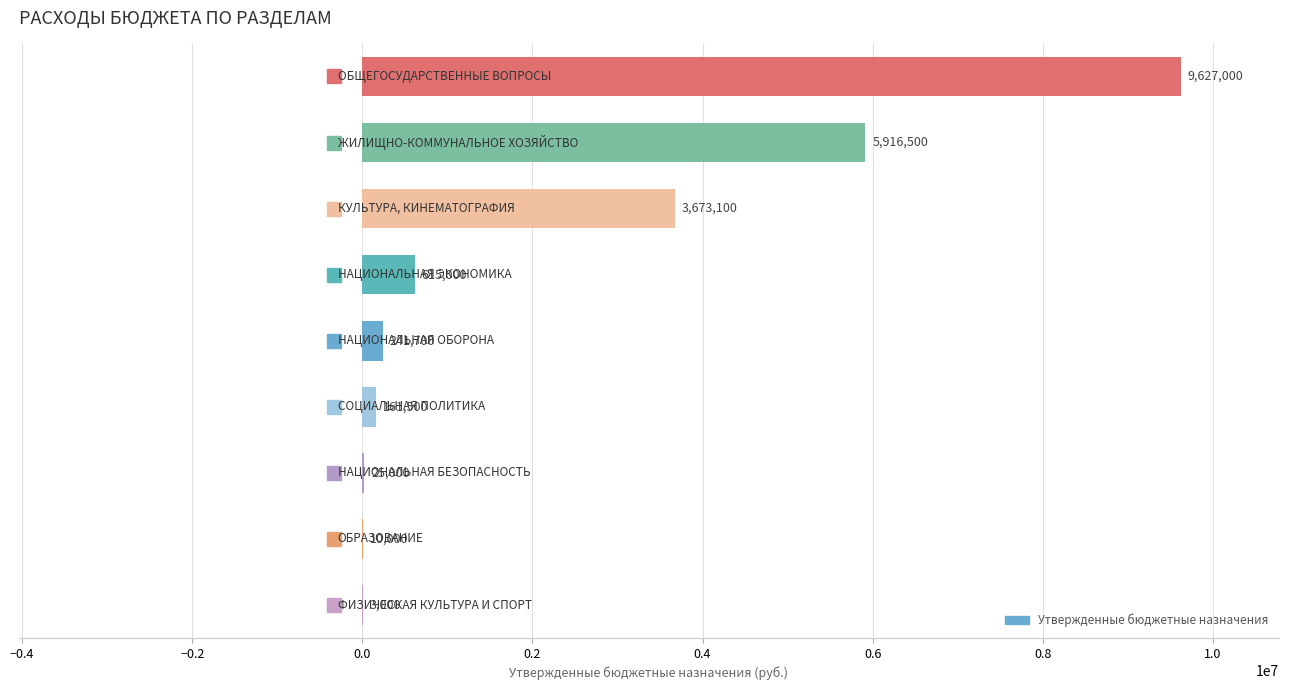

What is the sum of all values?

20272800